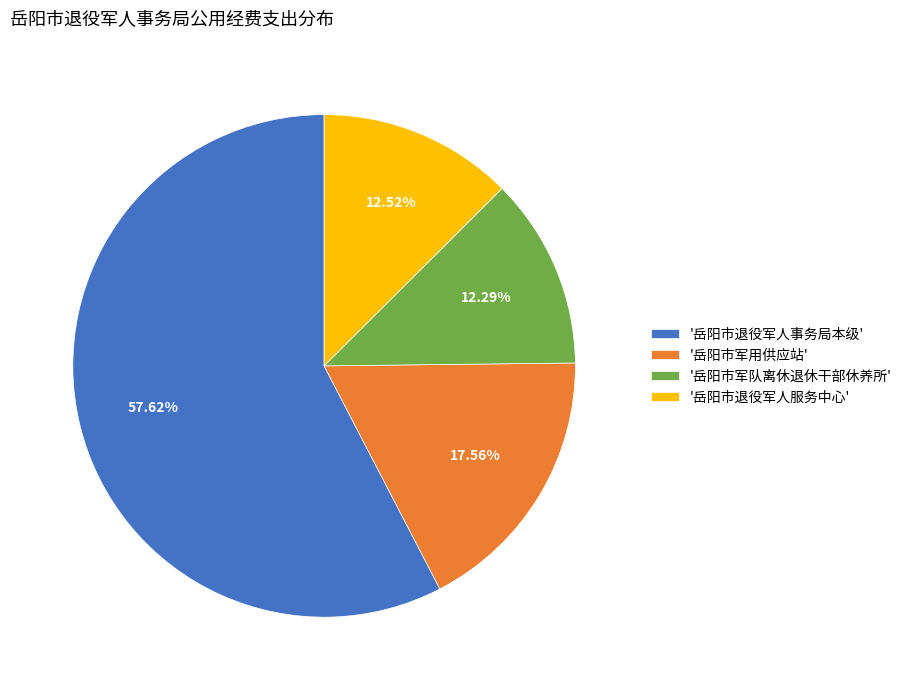

Do '岳阳市退役军人事务局本级' and '岳阳市军队离休退休干部休养所' together represent more than half of the pie?

Yes